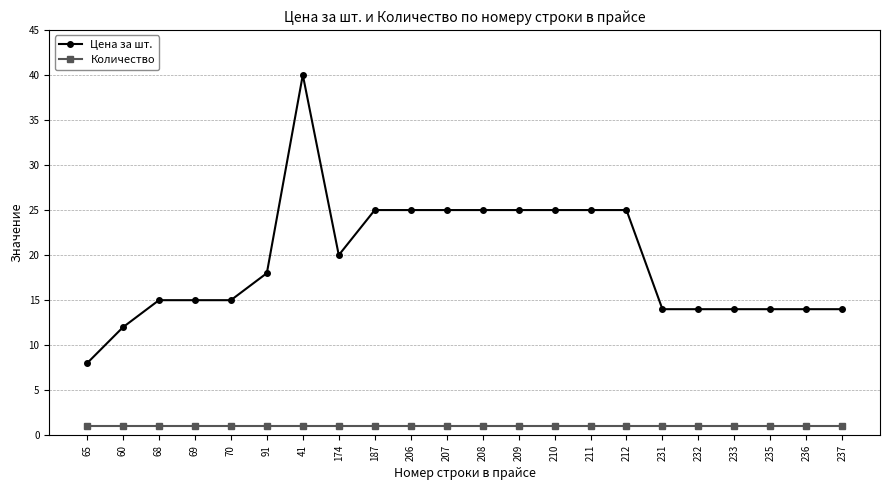

What is the minimum value for Цена за шт.?

8